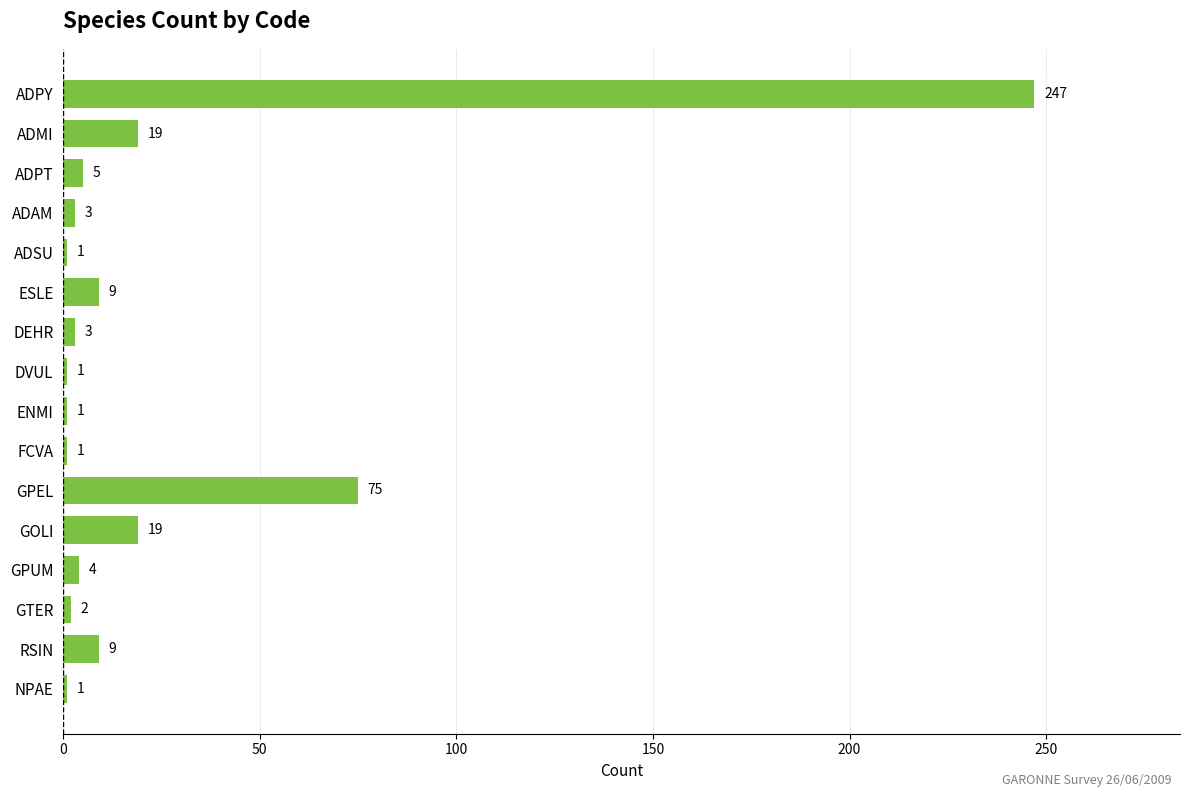

Reading top to bottom, transcribe all the data shown in this chart.

247	19	5	3	1	9	3	1	1	1	75	19	4	2	9	1